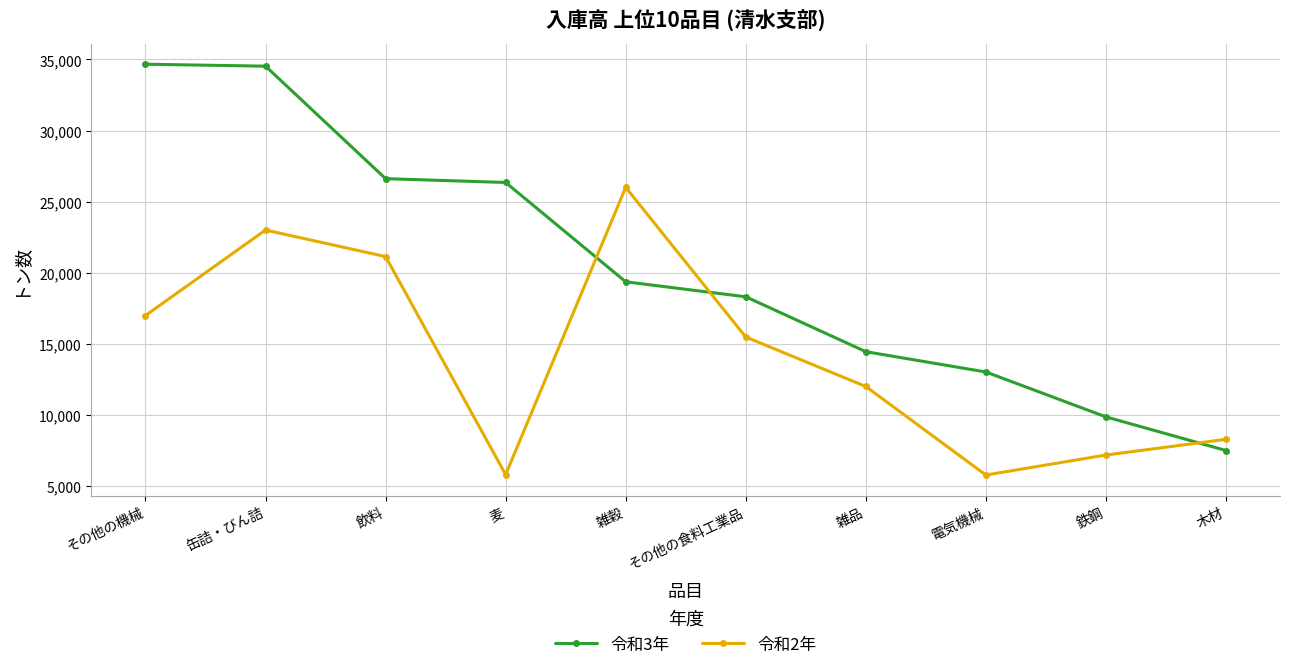

The 令和2年 series shows 11203 at 木材. True or false?

False